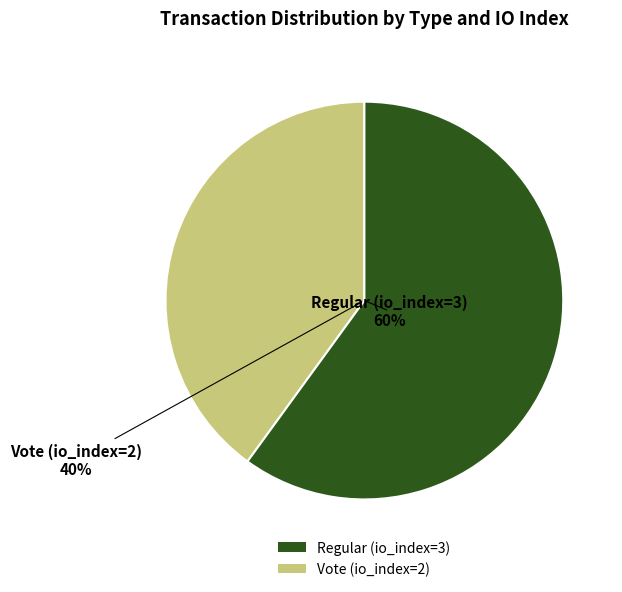

Is it true that Regular (io_index=3) is 60% of the pie?

True